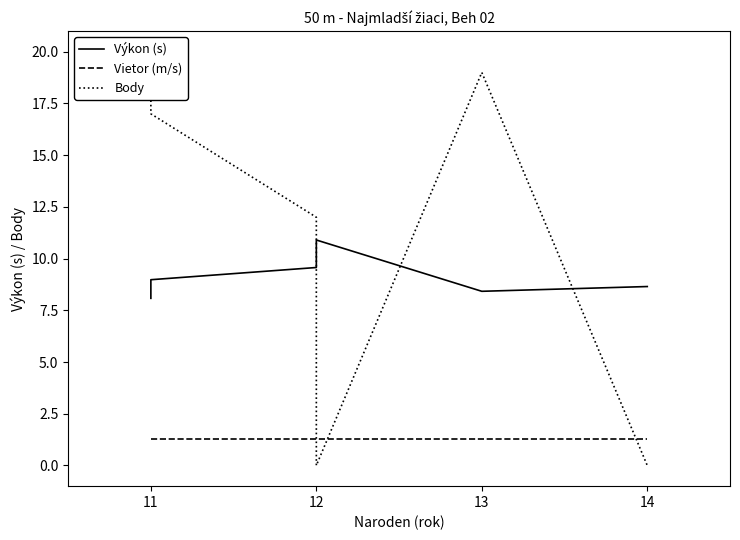

True or false: Vietor (m/s) has more than 0 points higher than both neighbors.

False